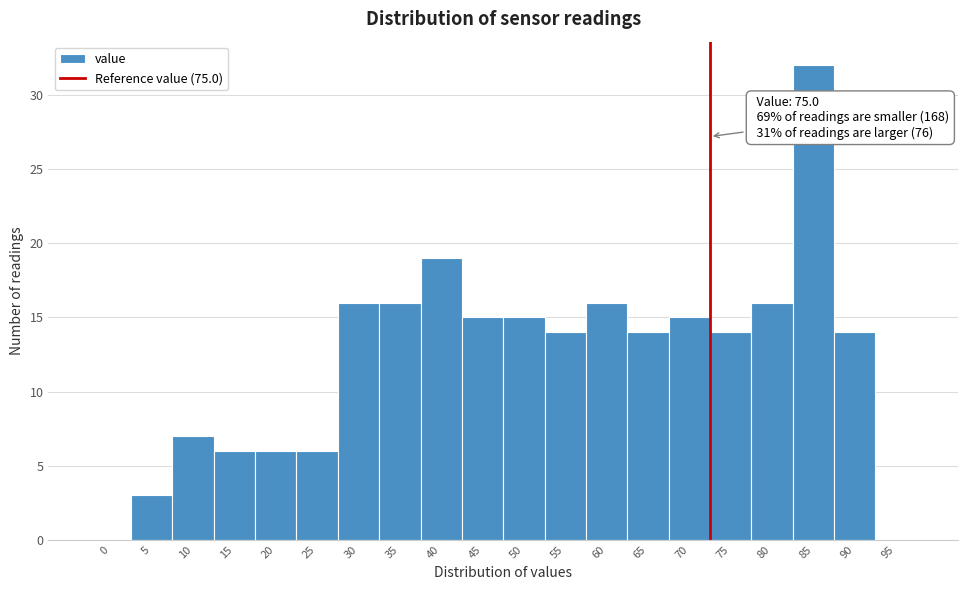

Reading left to right, extract all data points from this chart.

0=0	5=3	10=7	15=6	20=6	25=6	30=16	35=16	40=19	45=15	50=15	55=14	60=16	65=14	70=15	75=14	80=16	85=32	90=14	95=0